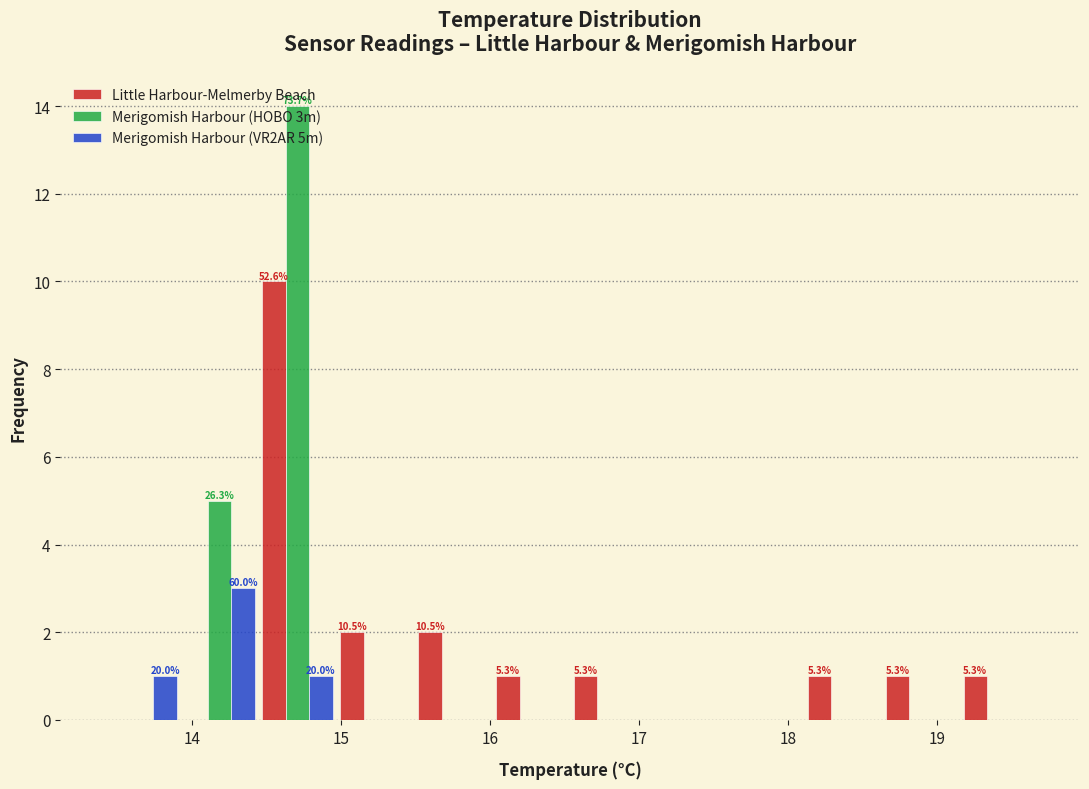

In the Merigomish Harbour (HOBO 3m) series, which range on the x-axis has the tallest bar?

14.4 to 15.0